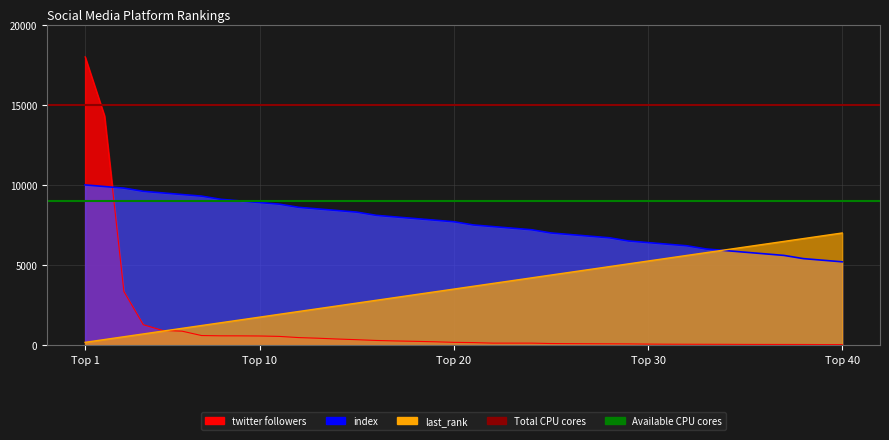

Is the value of last_rank at 31 greater than the value of index at 2?

No